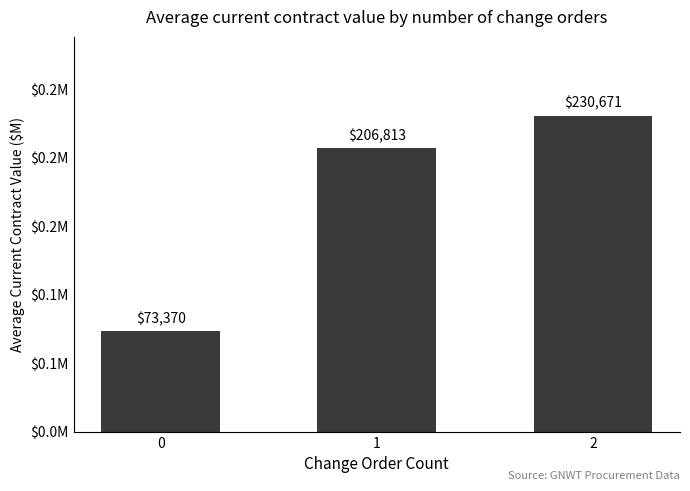

Are the bars horizontal?

No